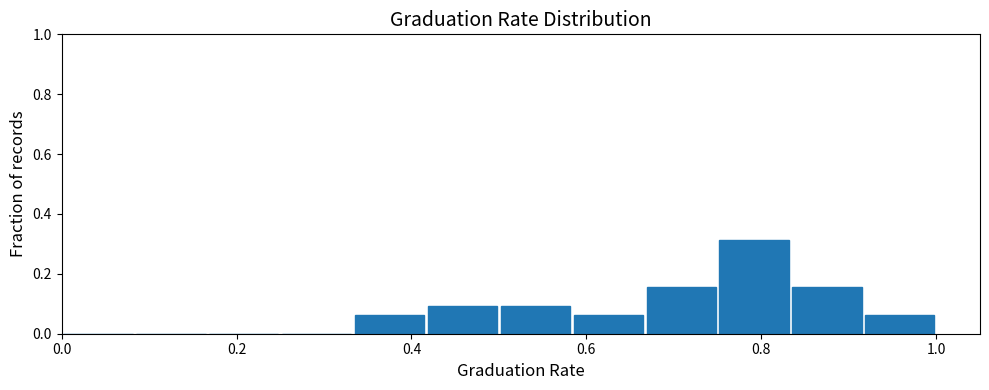

Reading left to right, transcribe this chart: for each bar, give the range it covers on the x-axis and its height. Neither the bar edges nor the heights are printed on the chart, so give them approximately, as read against the axes.

0.00 to 0.08: 0
0.08 to 0.16: 0
0.16 to 0.26: 0
0.26 to 0.34: 0
0.34 to 0.42: 0.06
0.42 to 0.50: 0.10
0.50 to 0.58: 0.10
0.58 to 0.66: 0.06
0.66 to 0.76: 0.16
0.76 to 0.84: 0.32
0.84 to 0.92: 0.16
0.92 to 1.00: 0.06